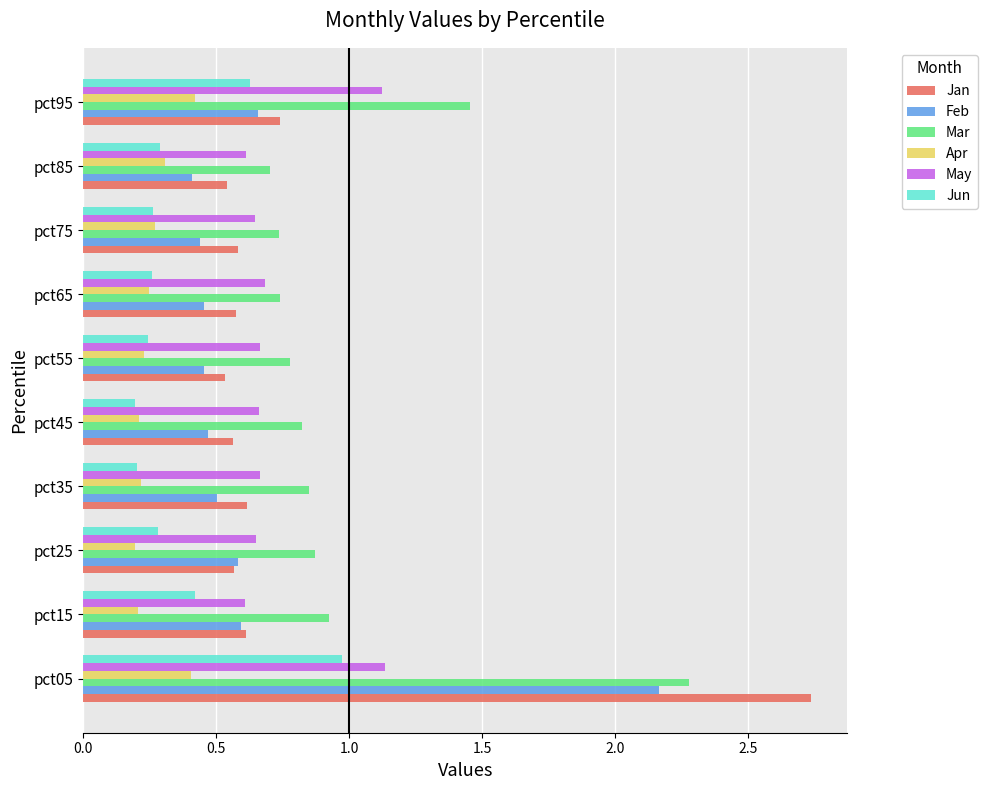

At how many categories does at least one series exceed 0?

10